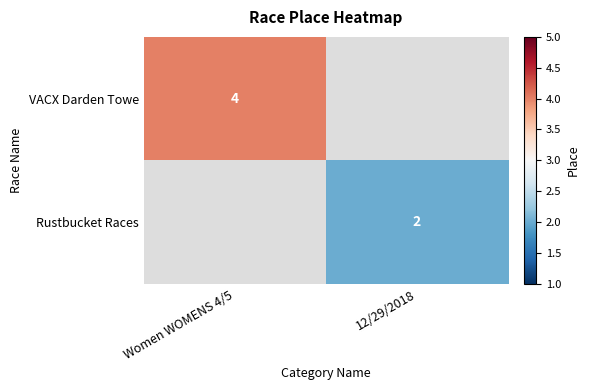

Is it true that Rustbucket Races equals 2 at 12/29/2018?

True